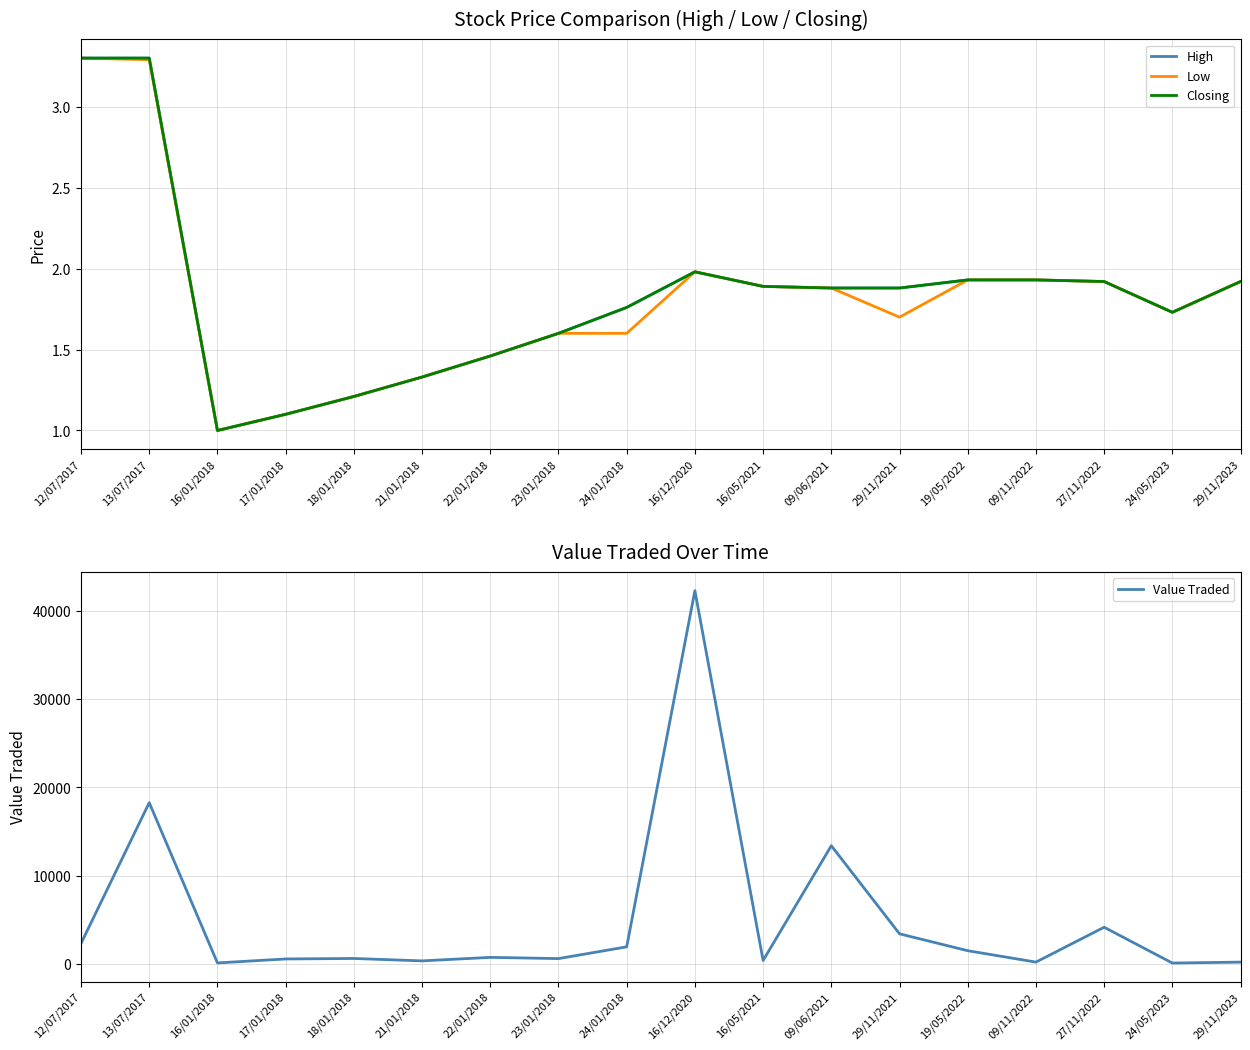

Reading right to left, transcribe all the data shown in this chart.

High: 1.9	1.7	1.9	1.9	1.9	1.9	1.9	1.9	2.0	1.8	1.6	1.5	1.3	1.2	1.1	1.0	3.3	3.3
Low: 1.9	1.7	1.9	1.9	1.9	1.7	1.9	1.9	2.0	1.6	1.6	1.5	1.3	1.2	1.1	1.0	3.3	3.3
Closing: 1.9	1.7	1.9	1.9	1.9	1.9	1.9	1.9	2.0	1.8	1.6	1.5	1.3	1.2	1.1	1.0	3.3	3.3
Value Traded: 192.0	87.0	4149.0	193.0	1486.0	3401.0	13395.0	378.0	42323.0	1924.0	592.0	730.0	333.0	605.0	550.0	100.0	18279.0	2310.0